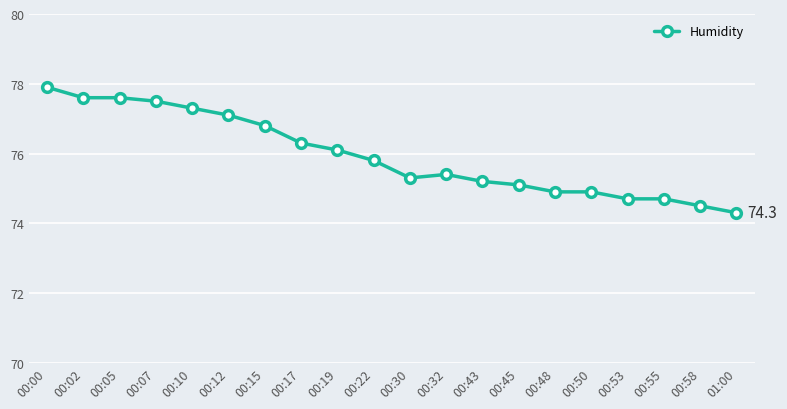

Where is the data nearest to the value 76?

00:19